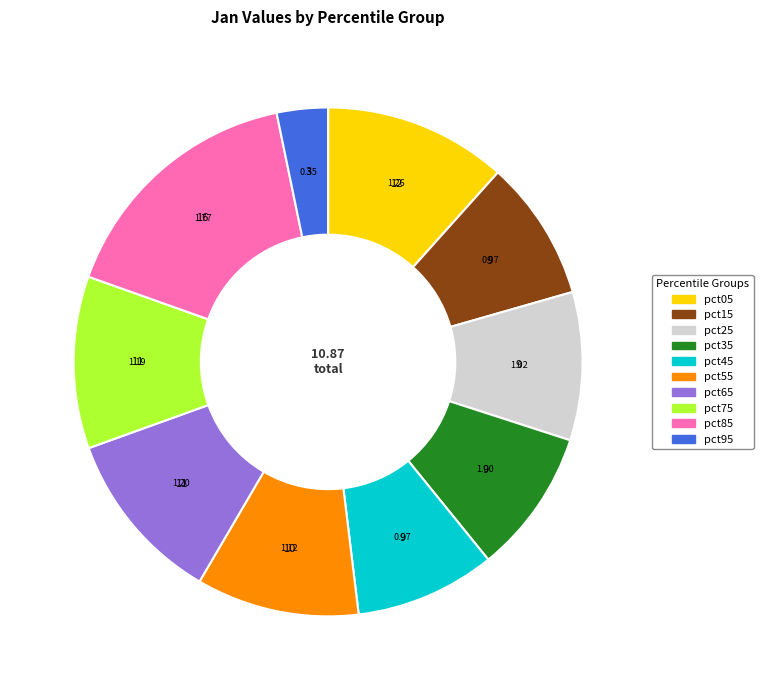

What is the ratio of the value at pct15 to the value at pct65?

0.8